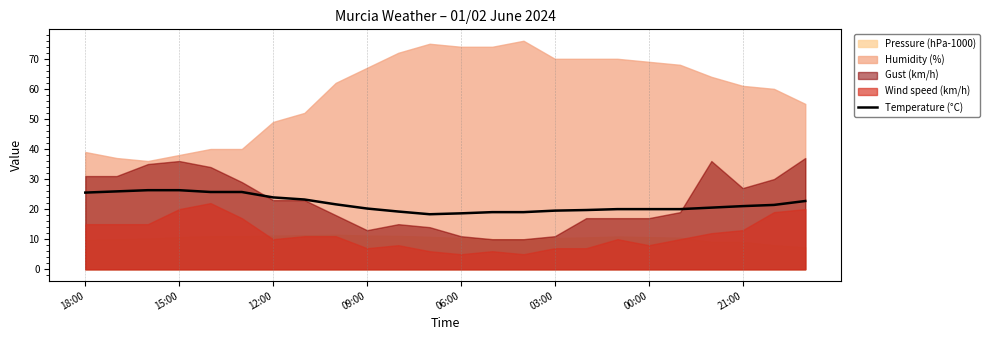

The value of Temperature (°C) at 18:00 is 25.5. True or false?

True